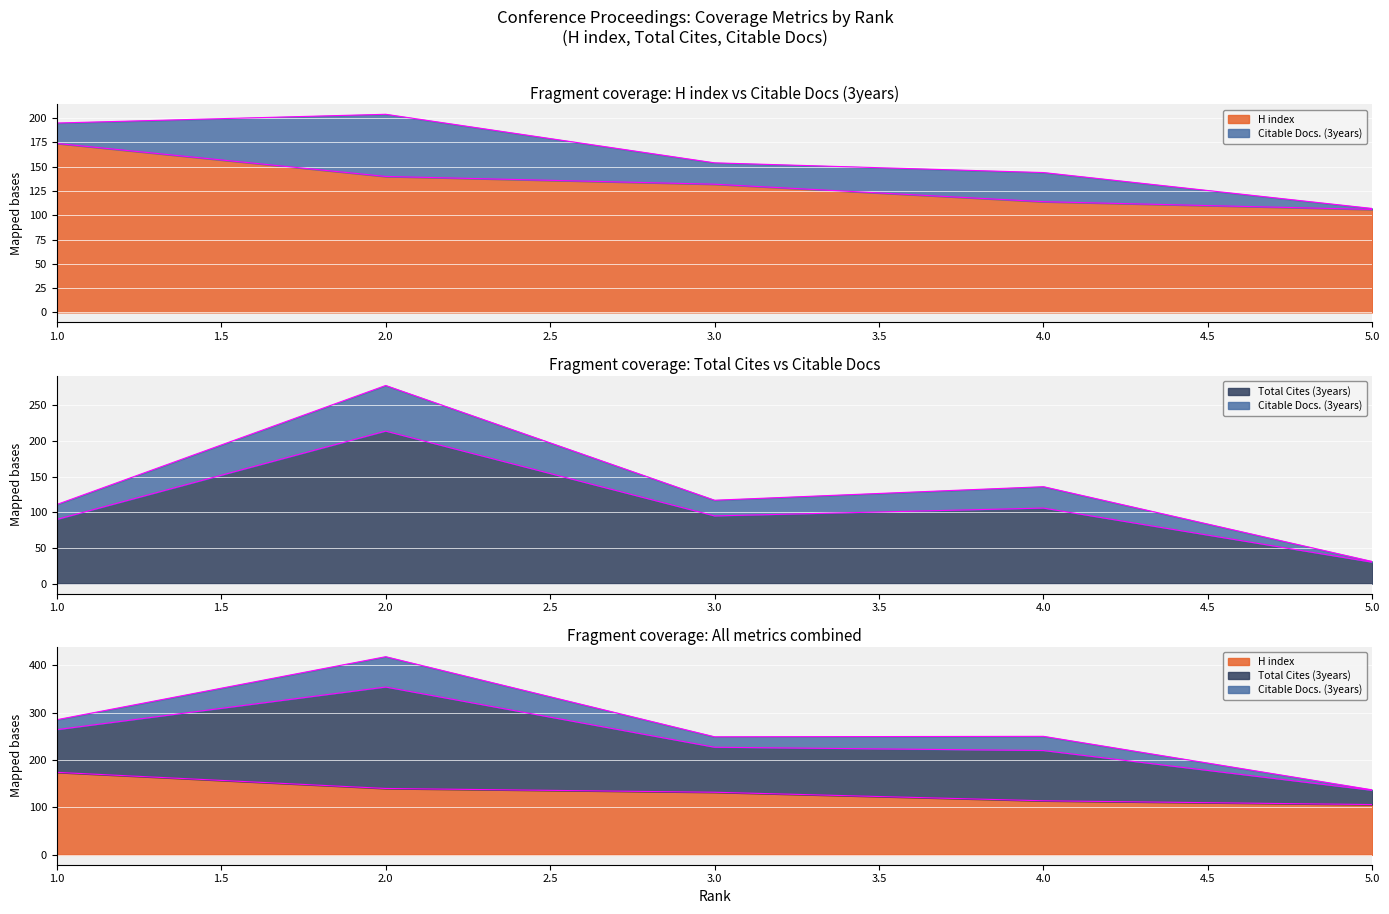

True or false: Total Cites (3years) has more than 2 points higher than both neighbors.

False